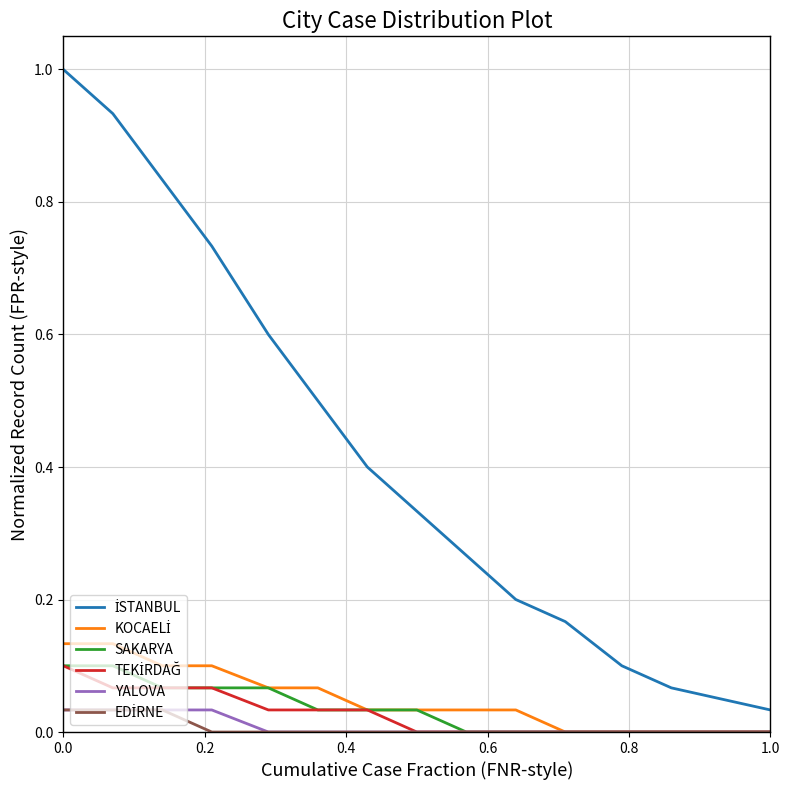

True or false: SAKARYA and KOCAELİ cross at least once.

False